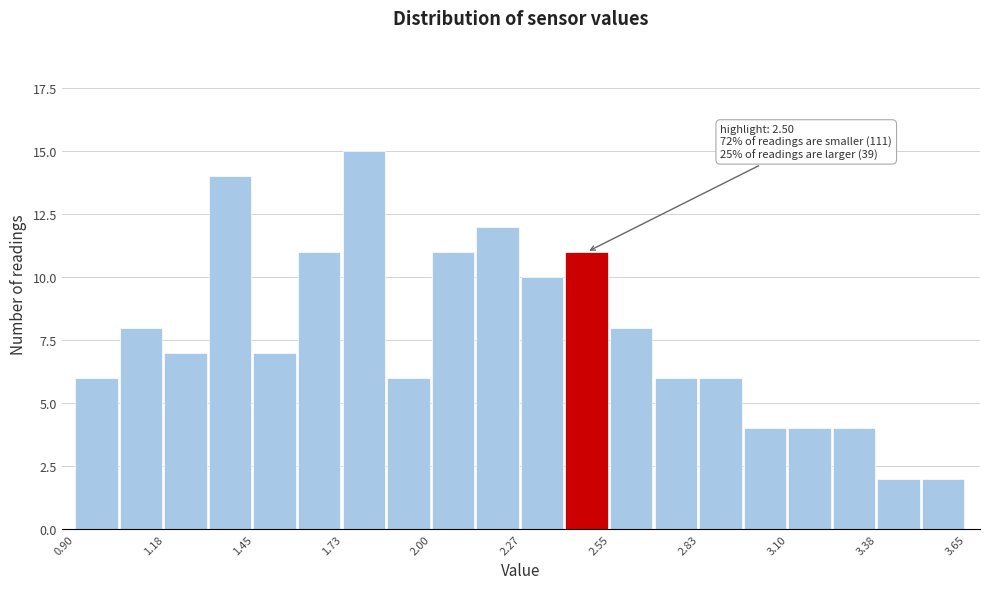

Read against the x-axis, roughly where is the centre of the tallest bar?

1.80